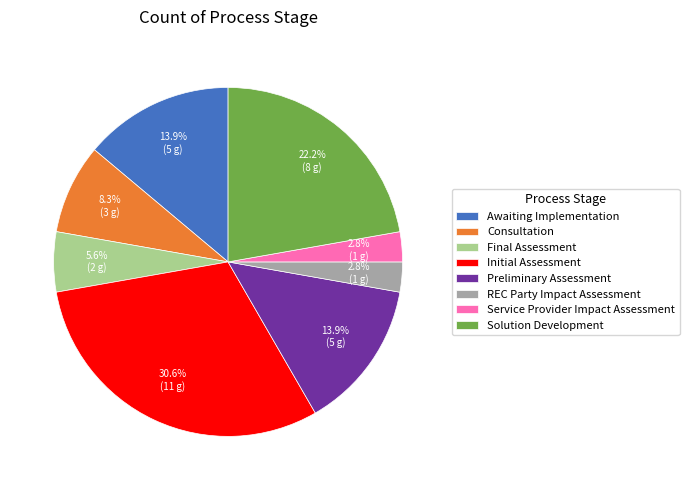

Is Service Provider Impact Assessment the majority of the pie?

No